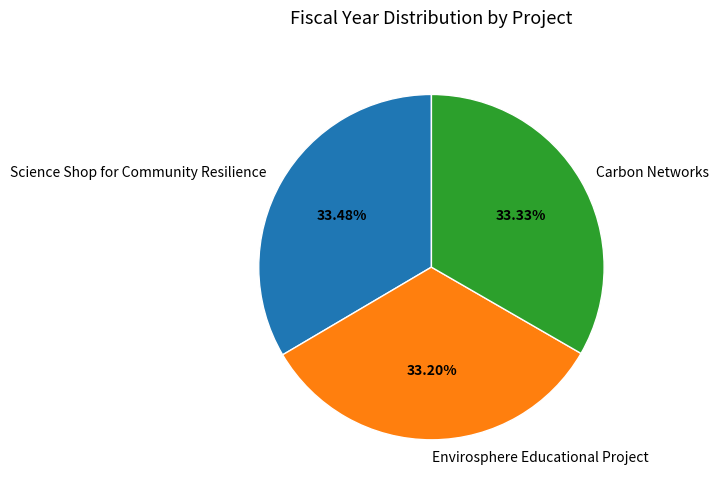

Approximately how many times larger is the value at Envirosphere Educational Project compared to Carbon Networks?

1.0